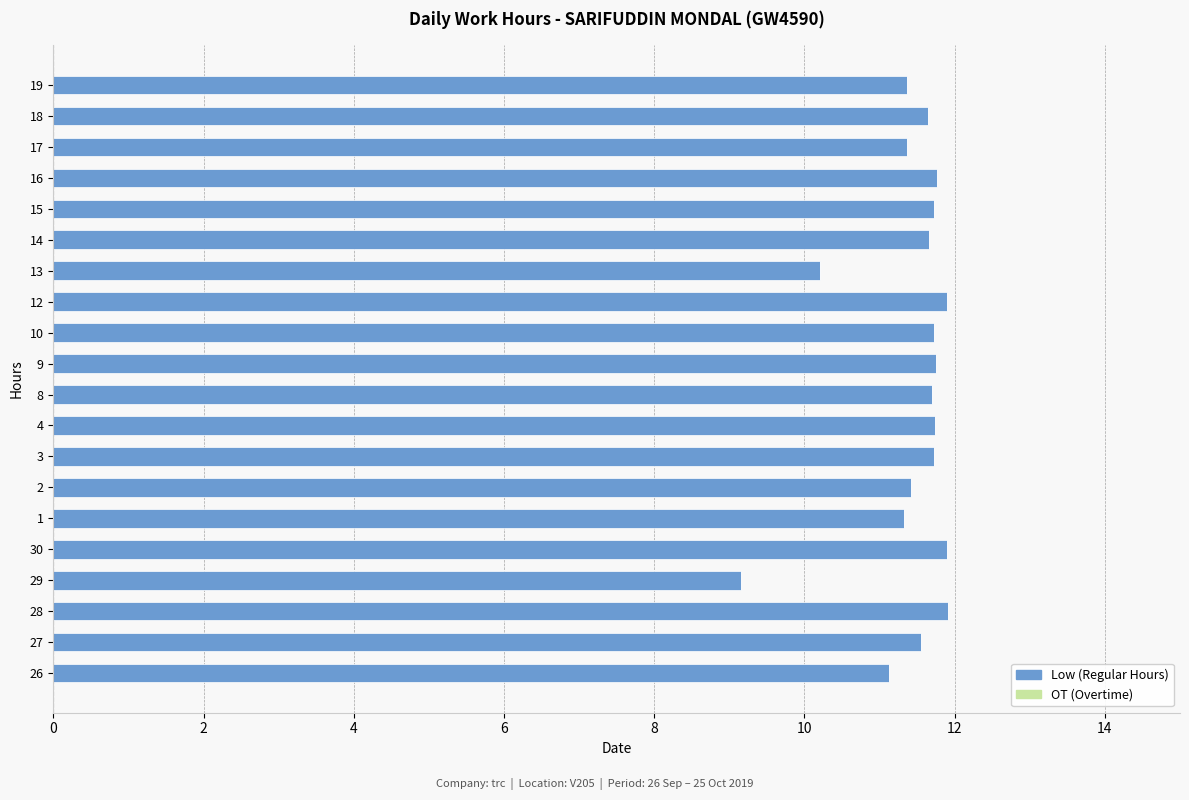

What is the change in value from 13 to 15?

+1.5